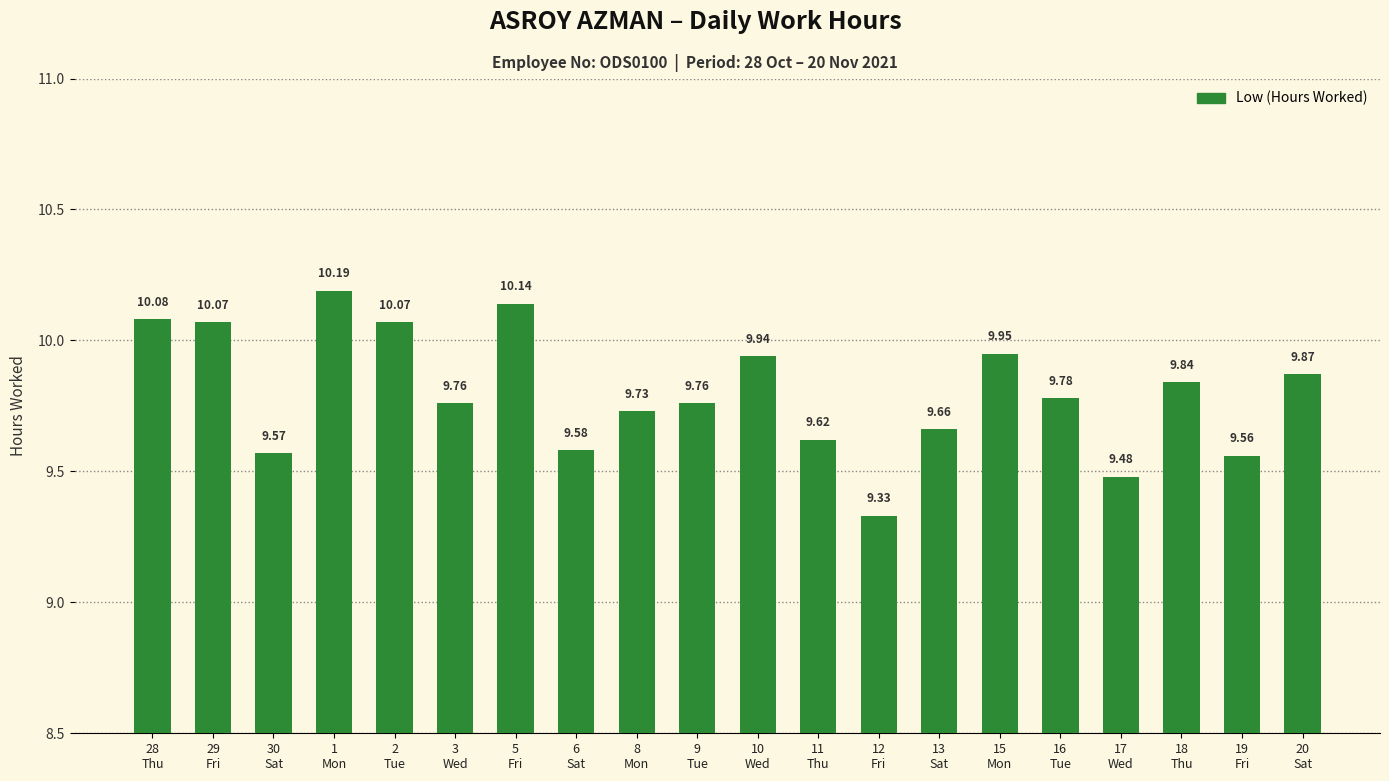

What is the sum of all values?

196.0